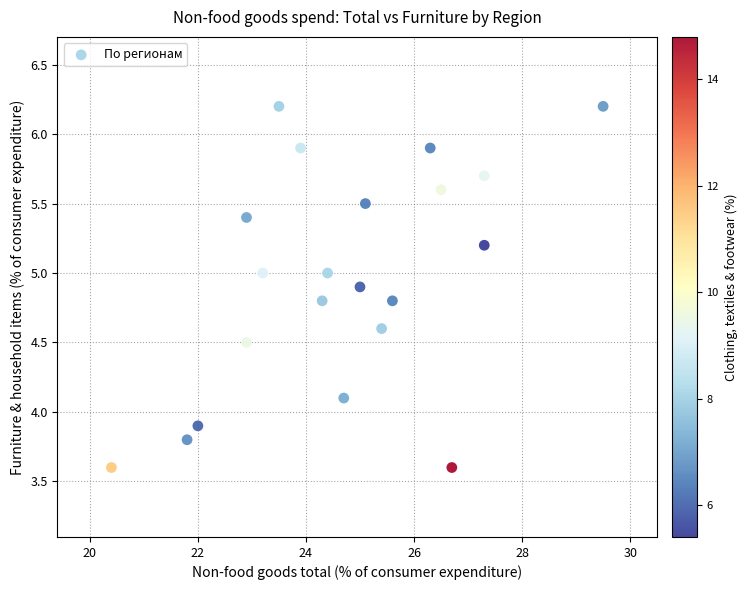

What is the range of X values (max minus min)?

9.1